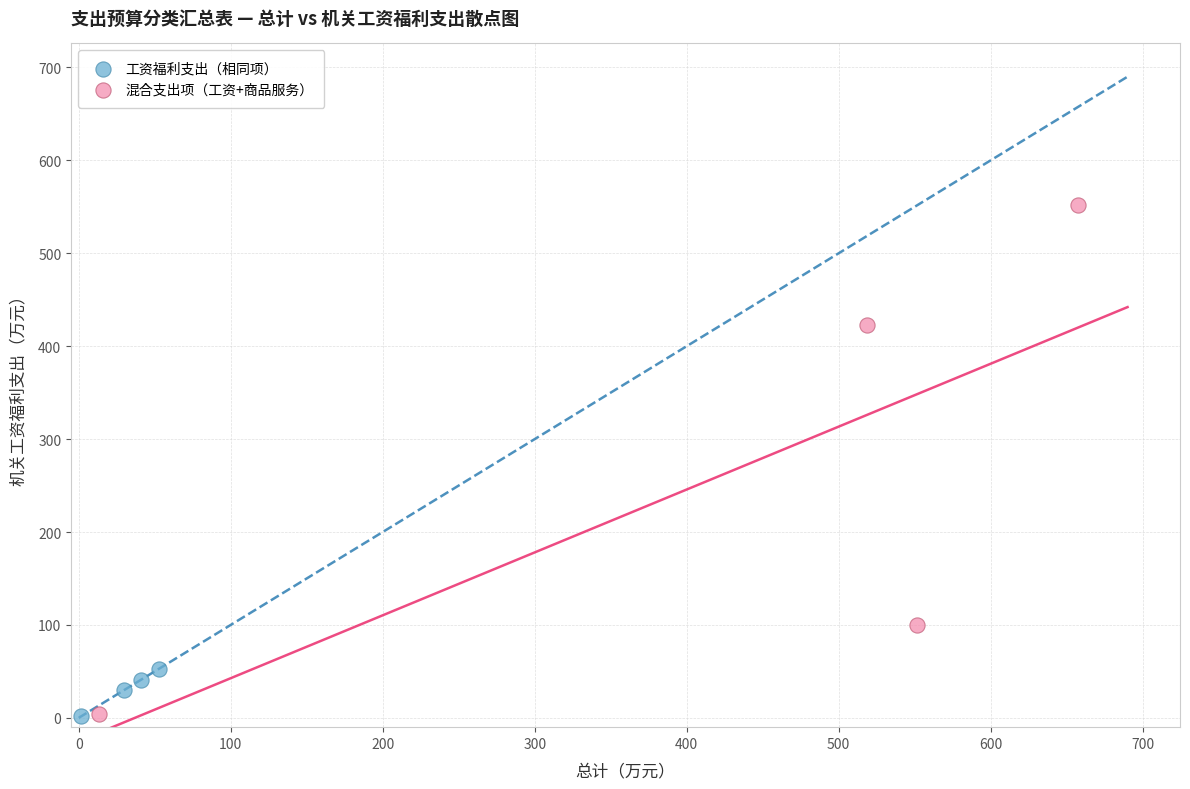

Which series has the largest Y range (max minus min)?

混合支出项（工资+商品服务）